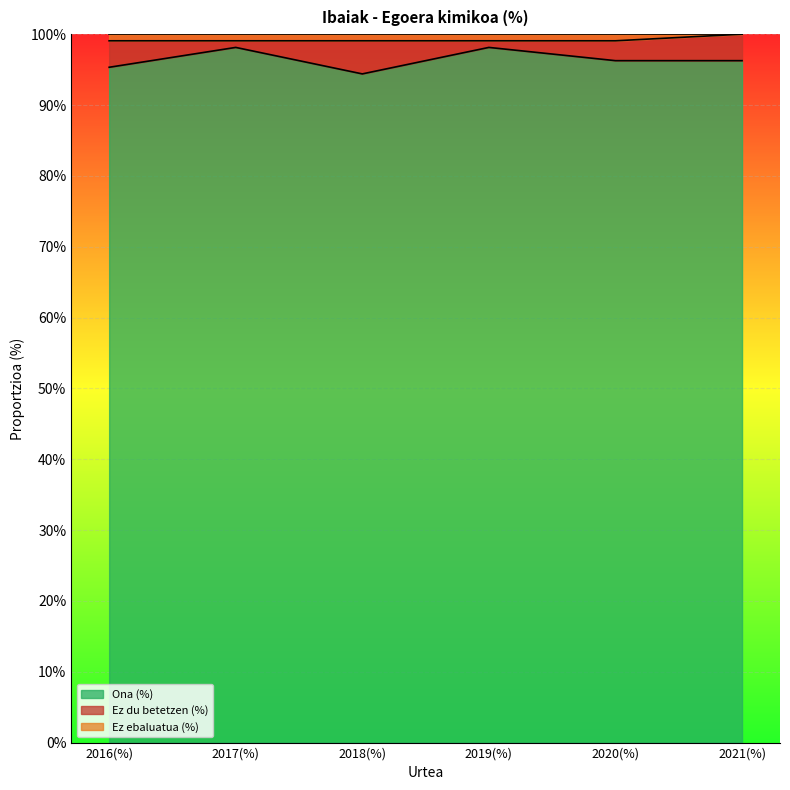

Does the chart display data point markers on the line(s)?

No